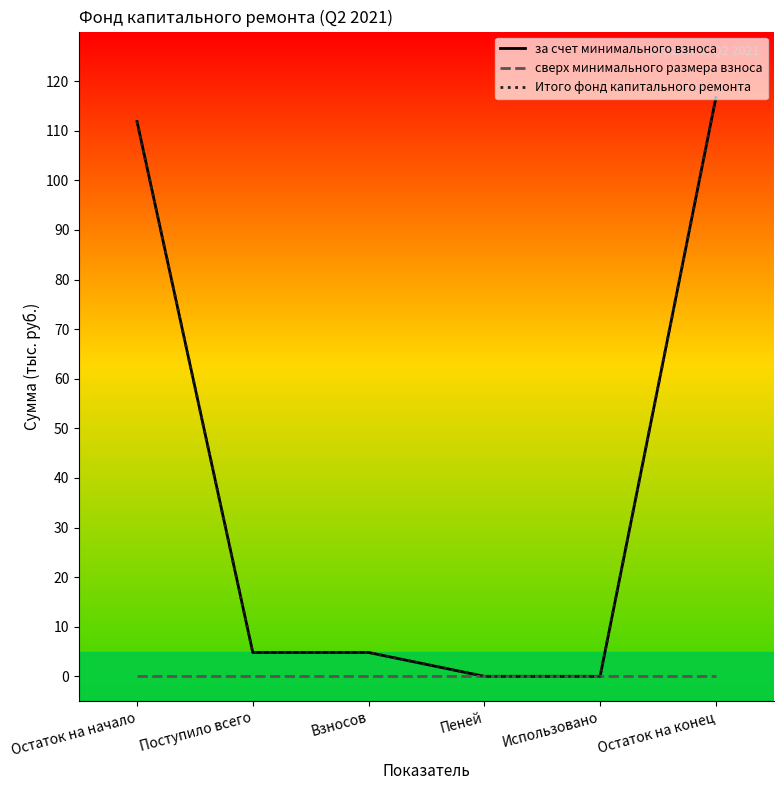

Between Пеней and Остаток на конец, which series saw the biggest shift?

за счет минимального взноса